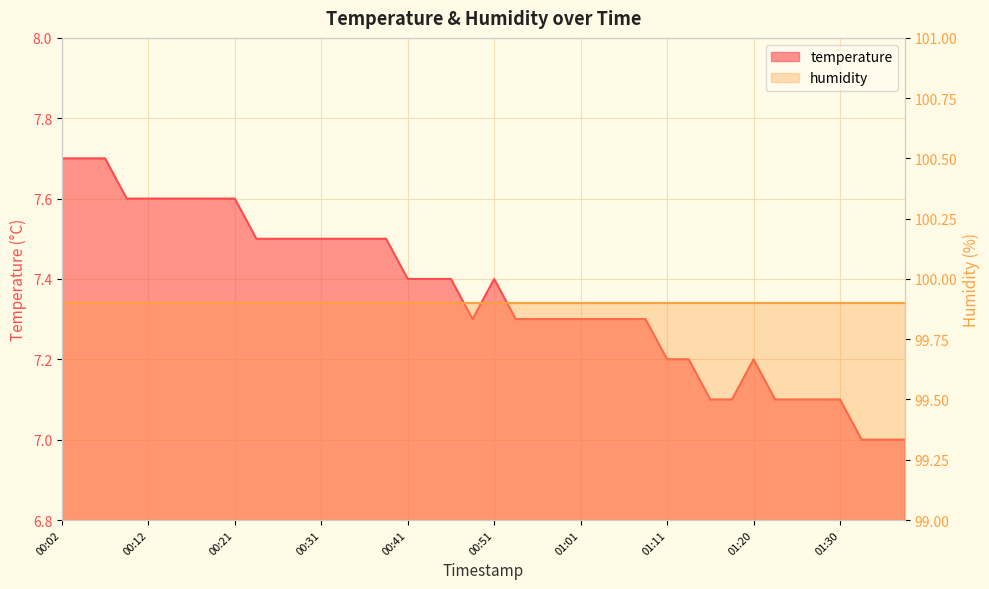

Where is the first local maximum?

00:51